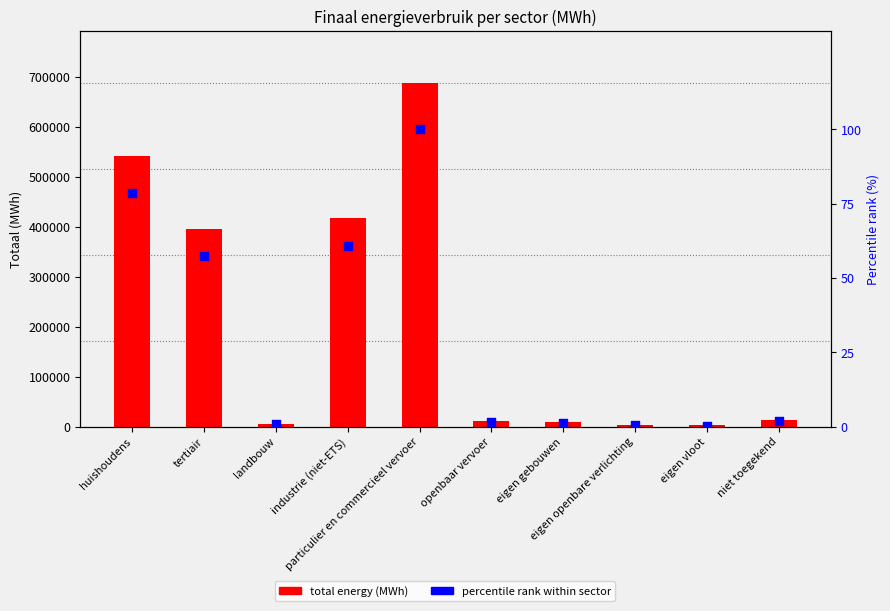

Which series contains the highest Y value?

total energy (MWh)